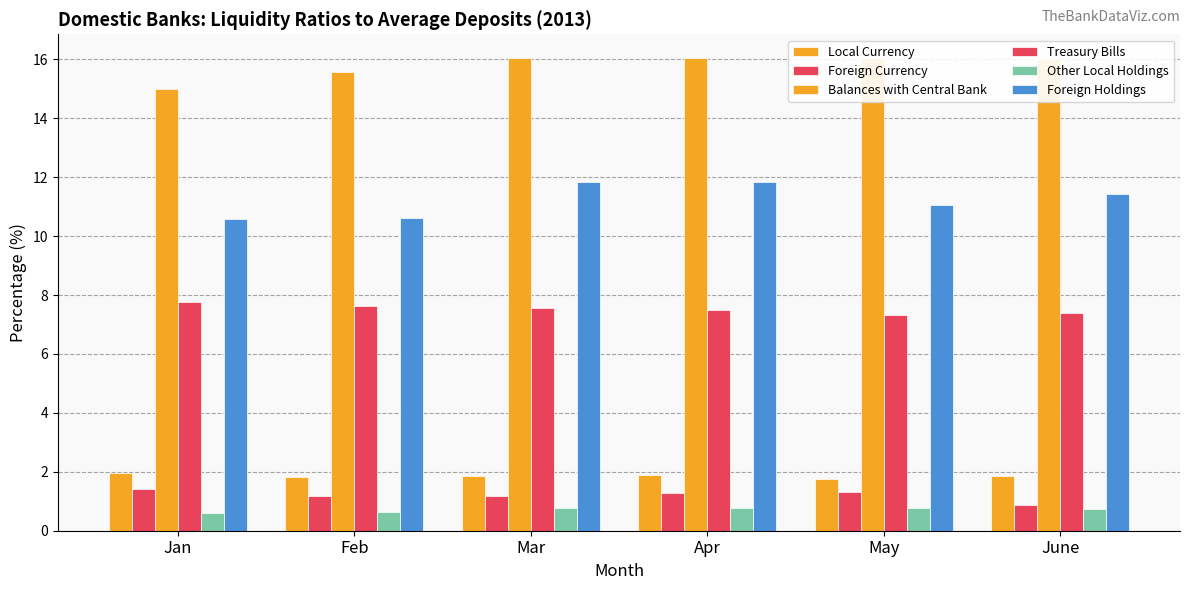

Where does the Foreign Currency series first go above 1?

Jan